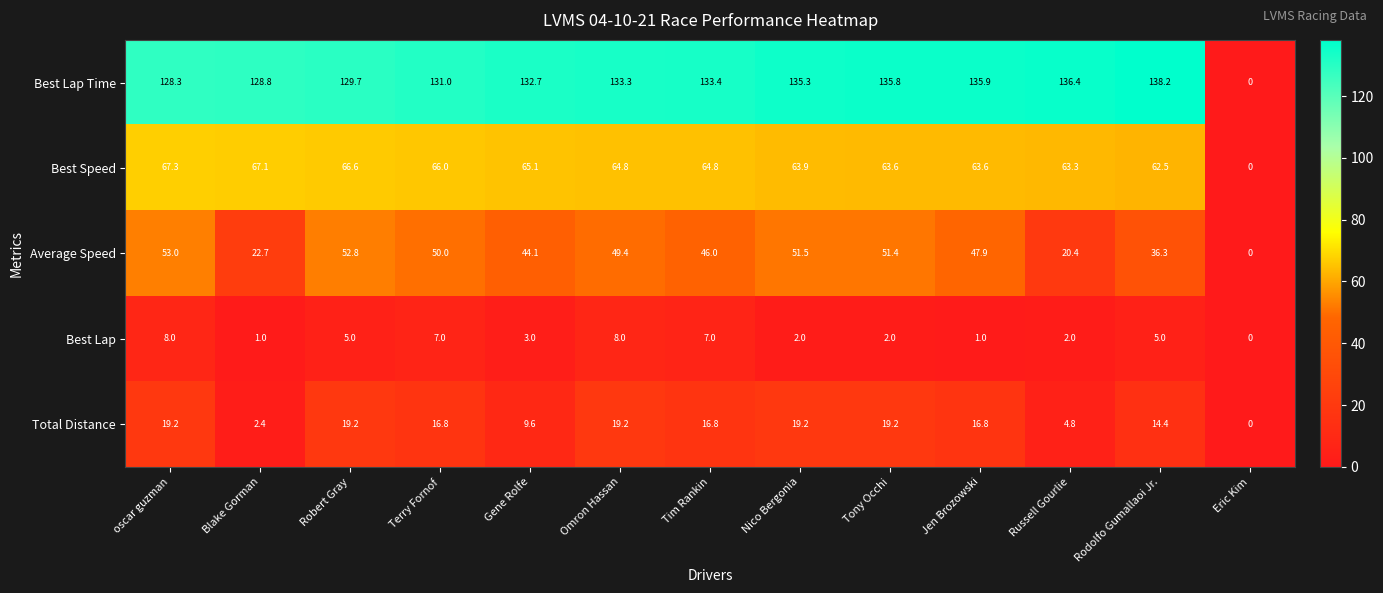

How many categories are shown in the chart?

13